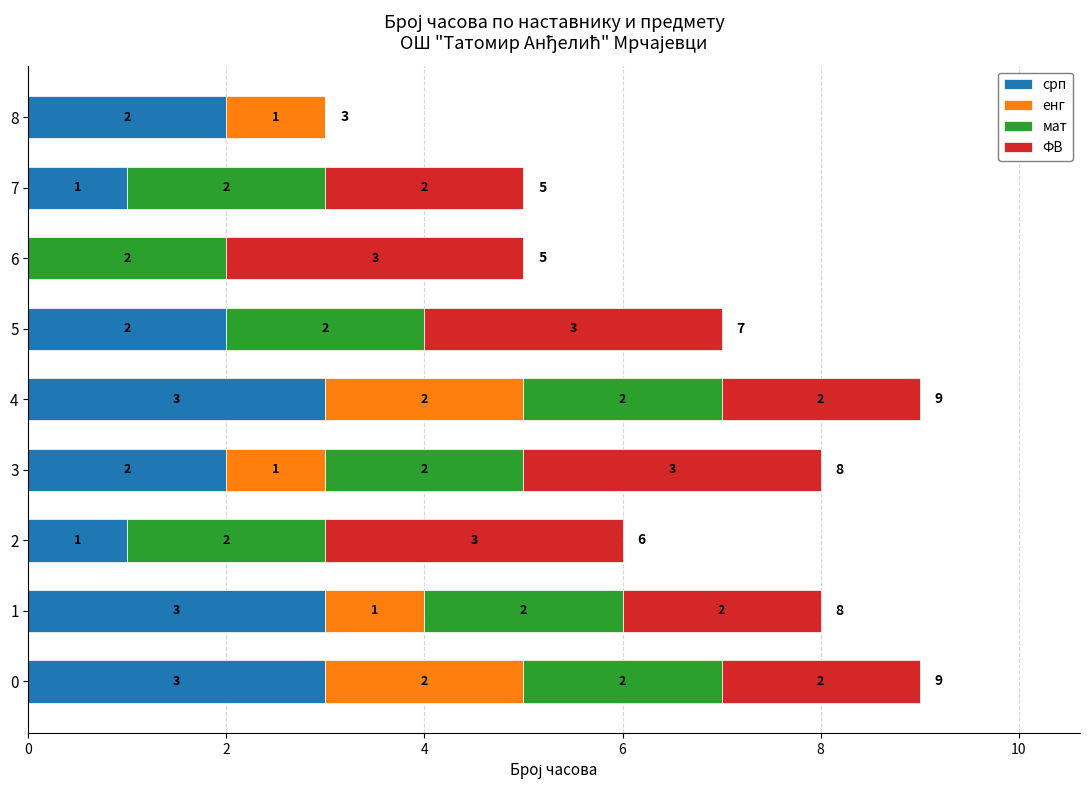

True or false: срп has a value of 2 at 2.

False